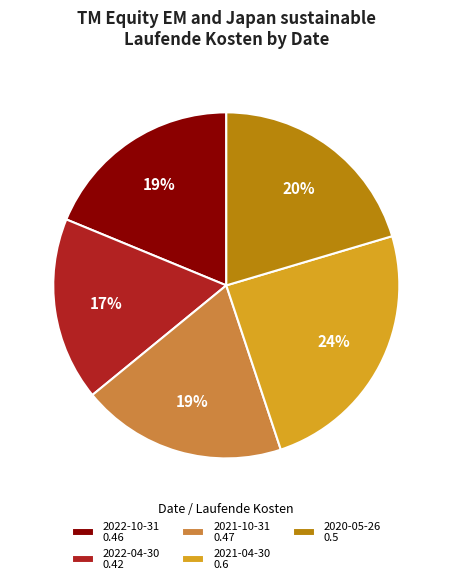

Between 2022-10-31 and 2020-05-26, which is larger?

2020-05-26